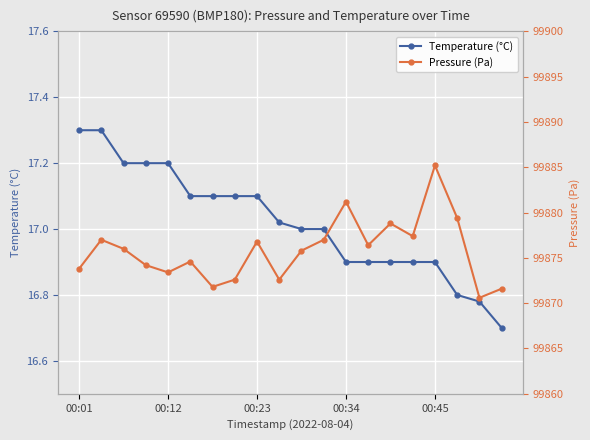

At how many categories does at least one series exceed 28888?

20